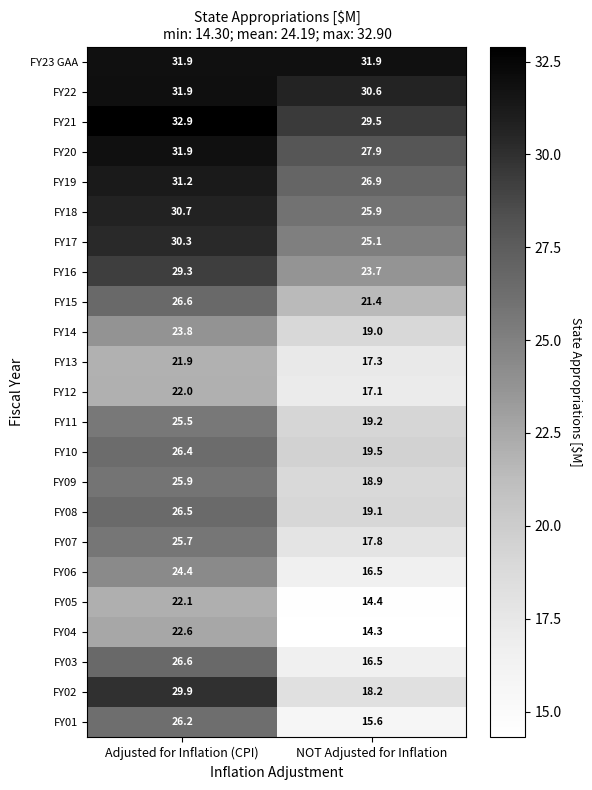

The value of FY20 at Adjusted for Inflation (CPI) is 31.9. True or false?

True